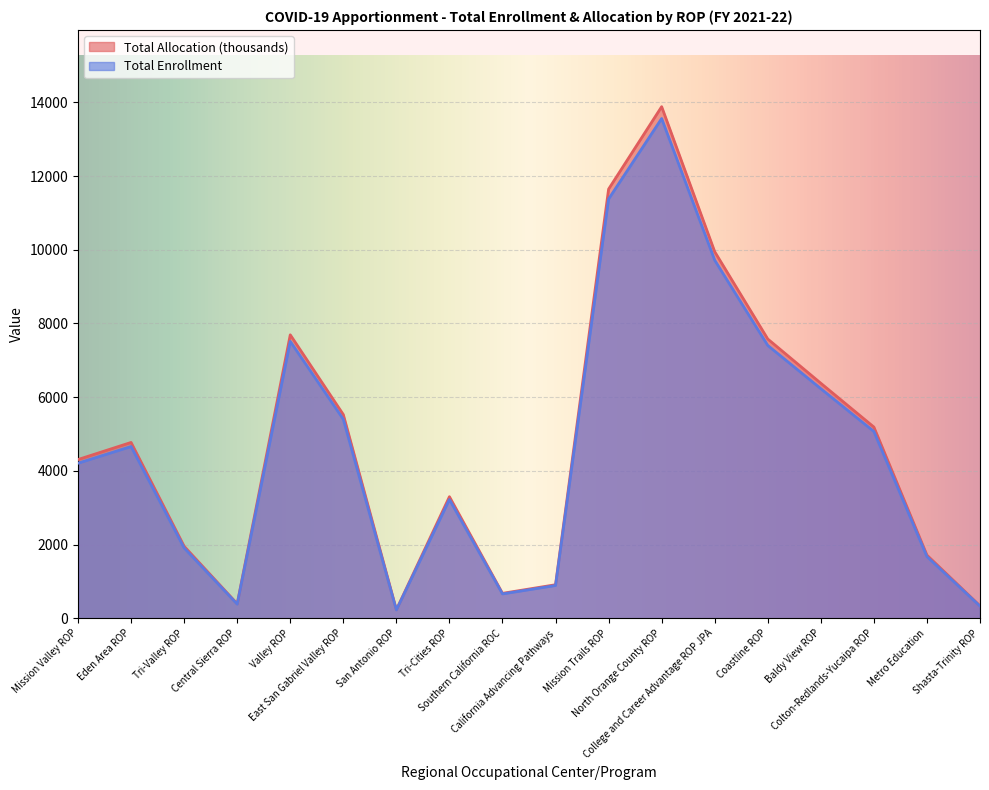

What position from the right is Metro Education?

2